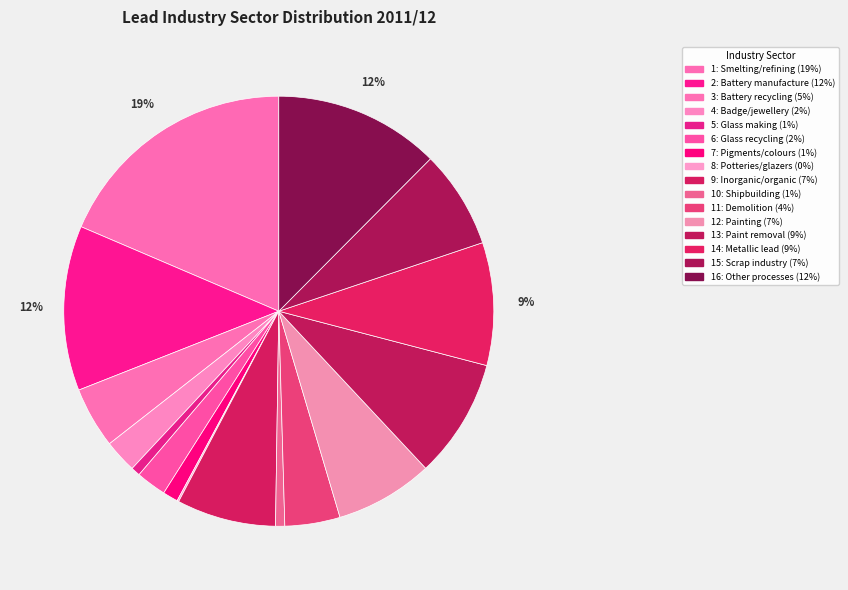

What is the largest slice in the pie chart?

1: Smelting/refining